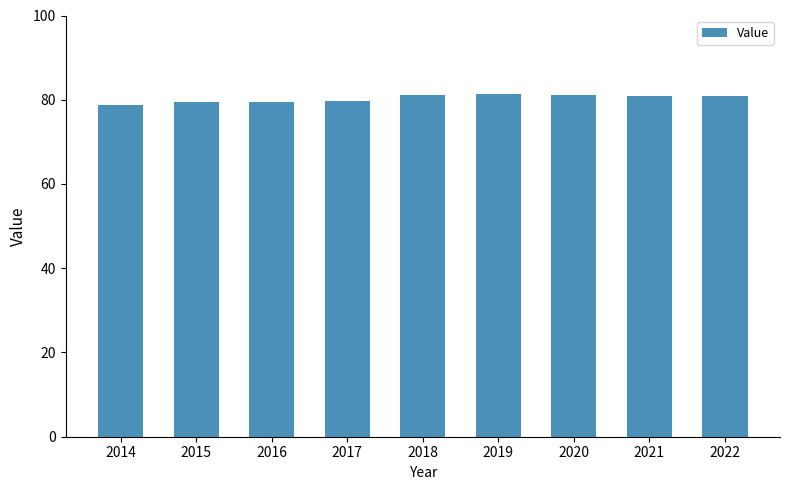

The chart shows a value of 37.9 at 2019. True or false?

False